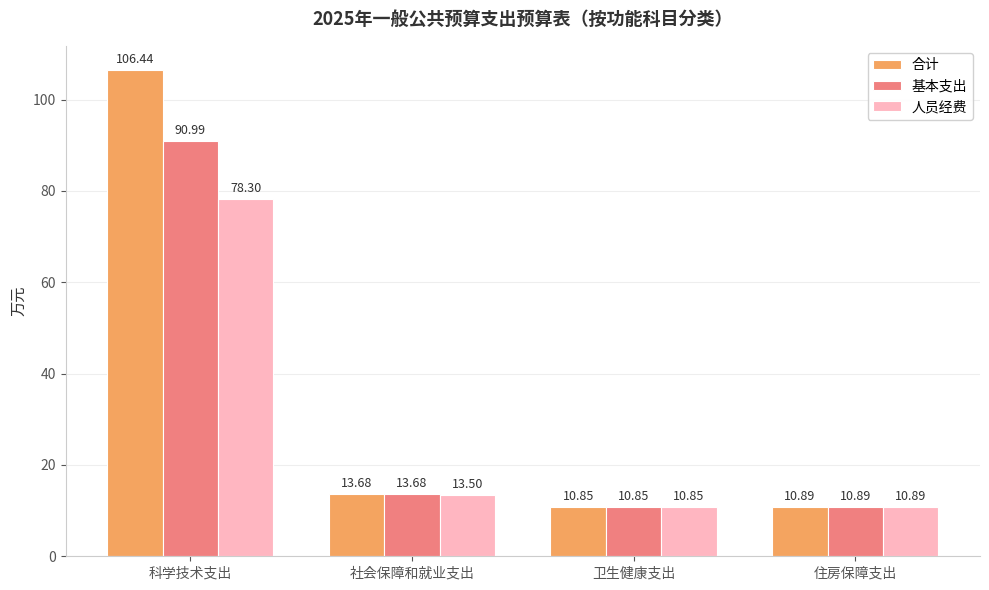

What is the difference between the maximum and minimum values in the 基本支出 series?

80.1